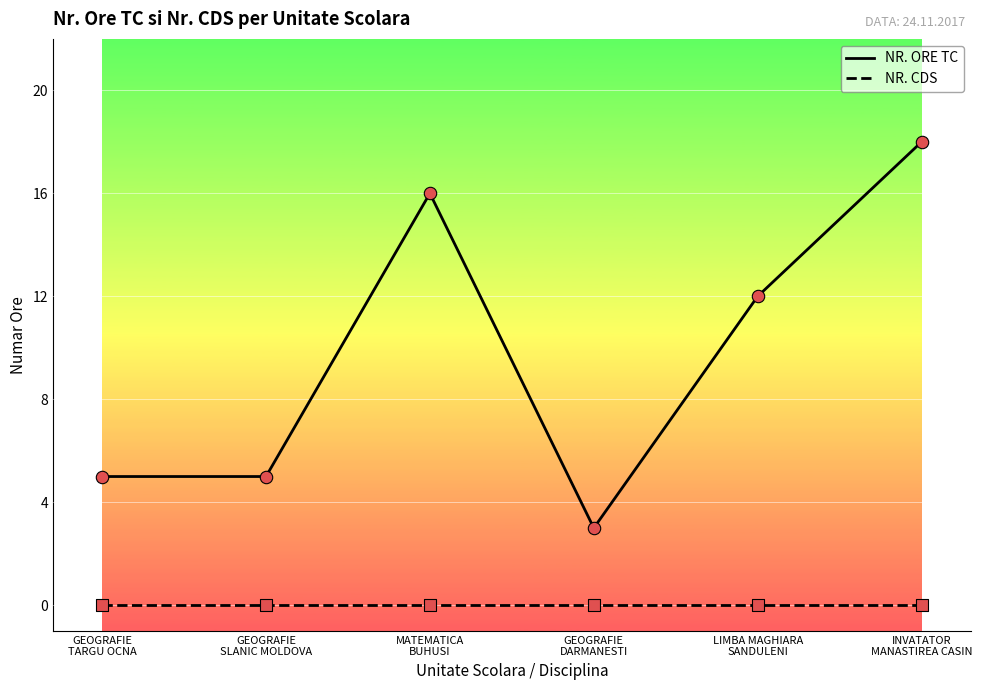

What is the total value across all series at GEOGRAFIE
TARGU OCNA?

5